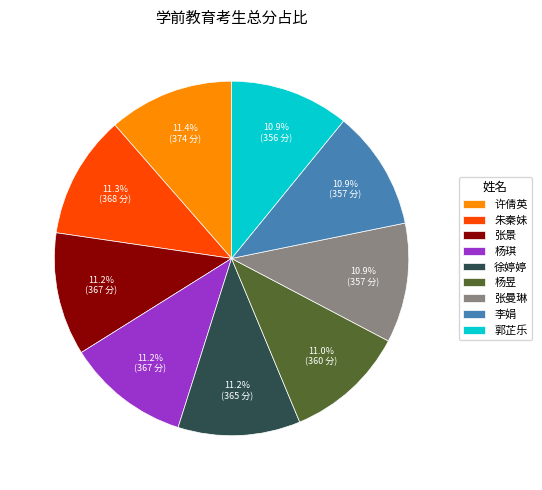

Count the number of slices in the pie.

9